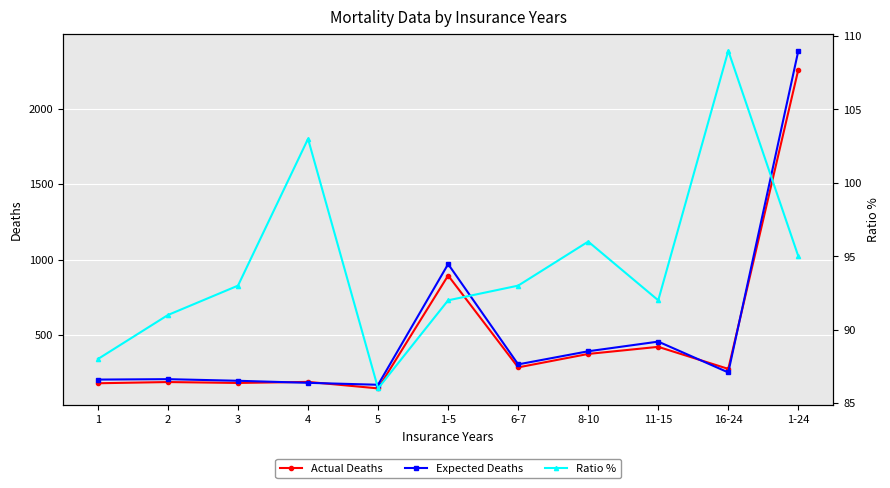

Rank the series by their maximum value, from highest to lowest.

Expected Deaths, Actual Deaths, Ratio %